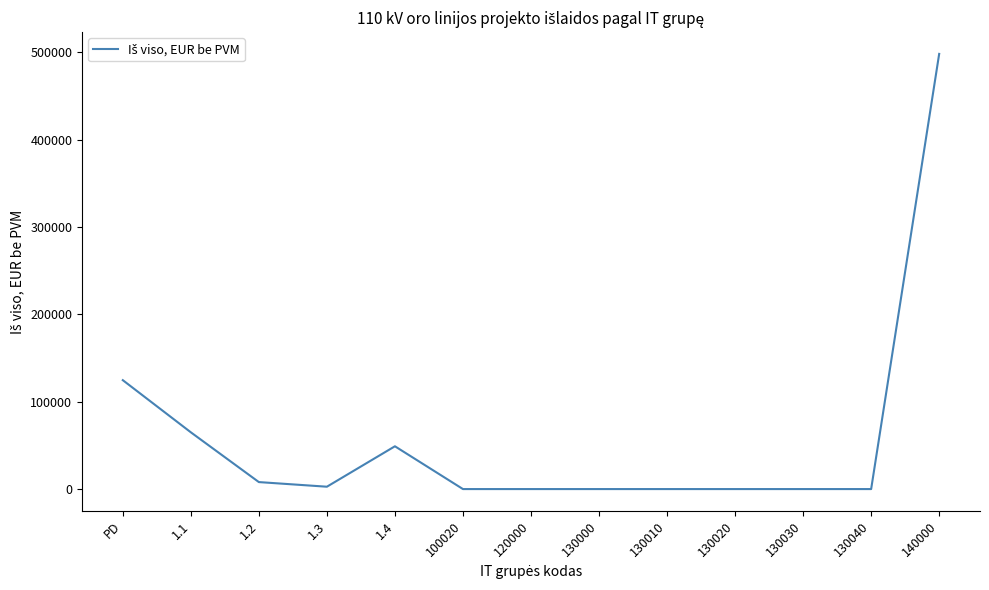

What is the difference between the values at 1.4 and 130040?

49000